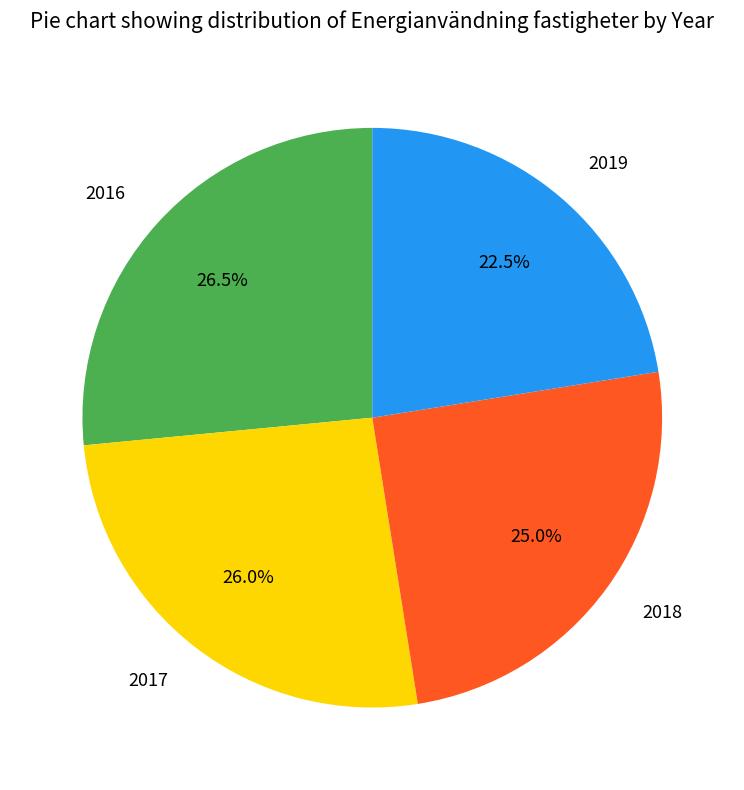

Approximately how many times larger is the value at 2018 compared to 2016?

0.9